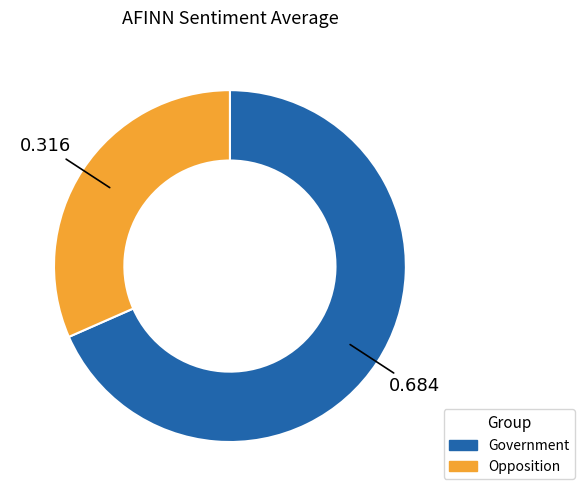

Which category has the smallest portion of the pie?

Opposition